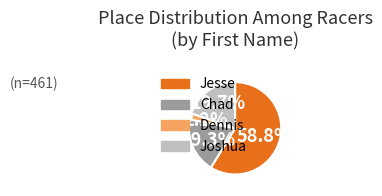

Is there a majority slice in this chart?

Yes